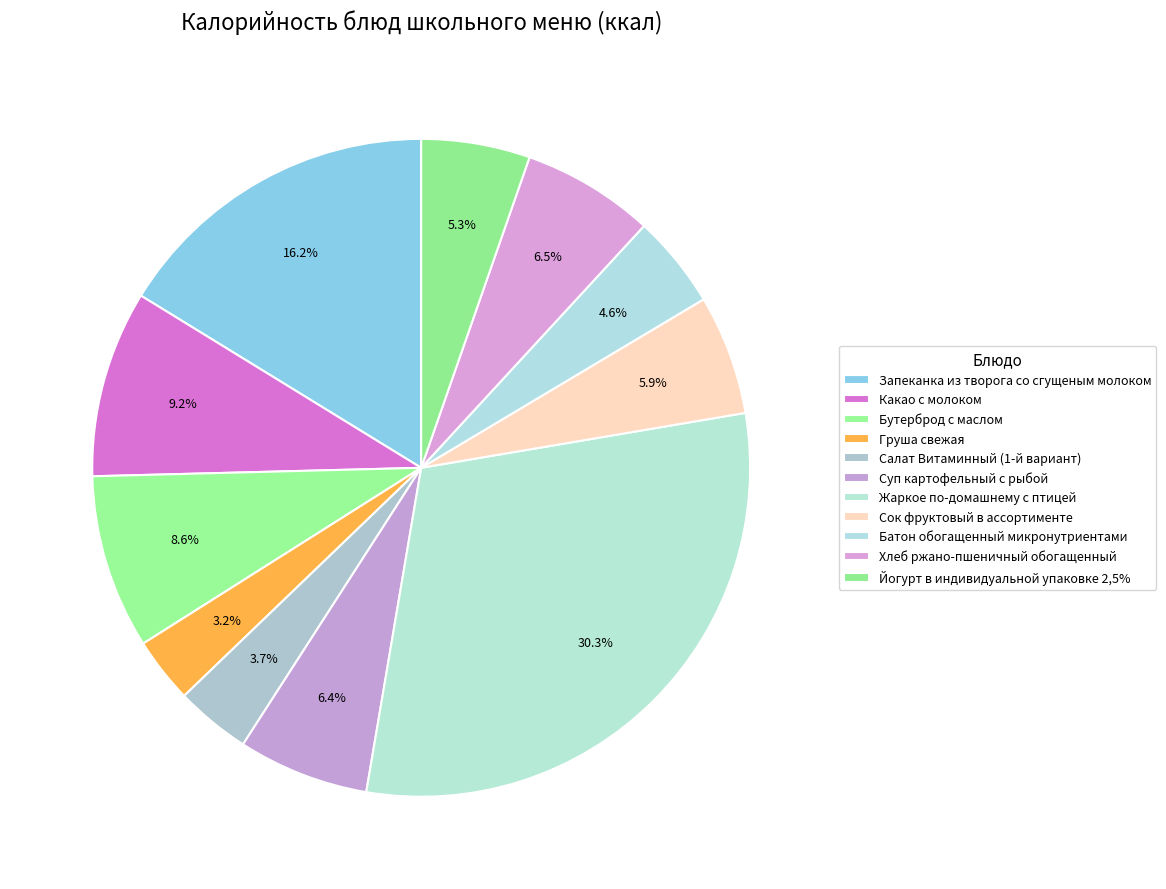

Is there any slice that represents more than half of the pie?

No